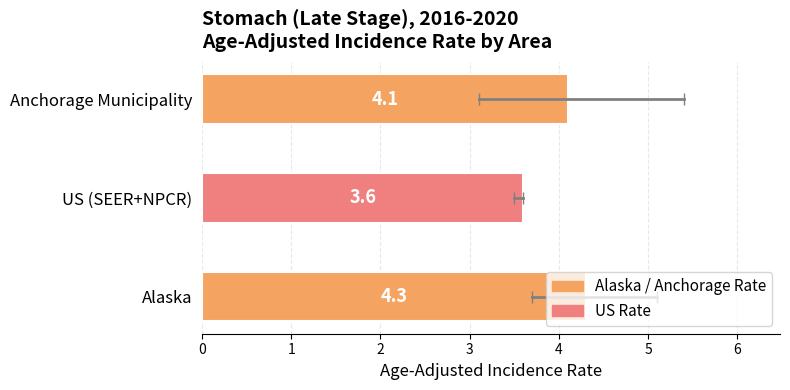

What is the sum of all values?

12.0